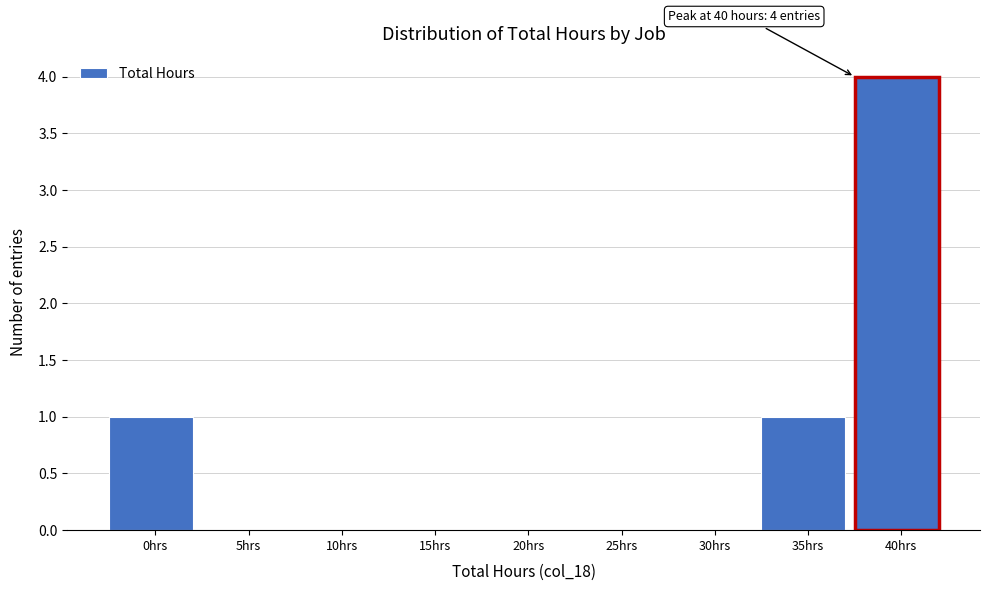

Reading left to right, transcribe all the data shown in this chart.

0hrs=1	5hrs=0	10hrs=0	15hrs=0	20hrs=0	25hrs=0	30hrs=0	35hrs=1	40hrs=4